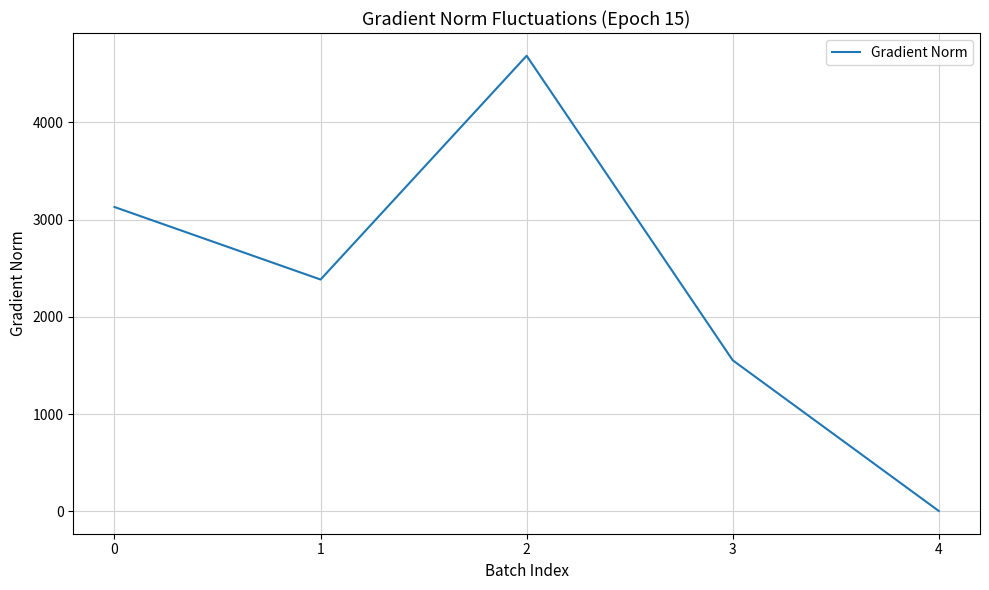

What is the ratio of the value at 0 to the value at 4?

664.5